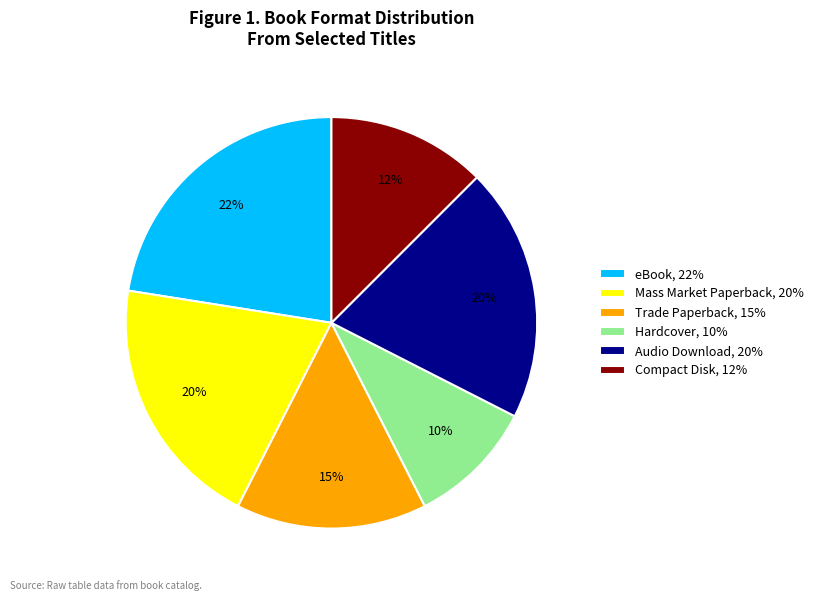

To the nearest percent, what is the difference between the largest and smallest slice percentages?

12%